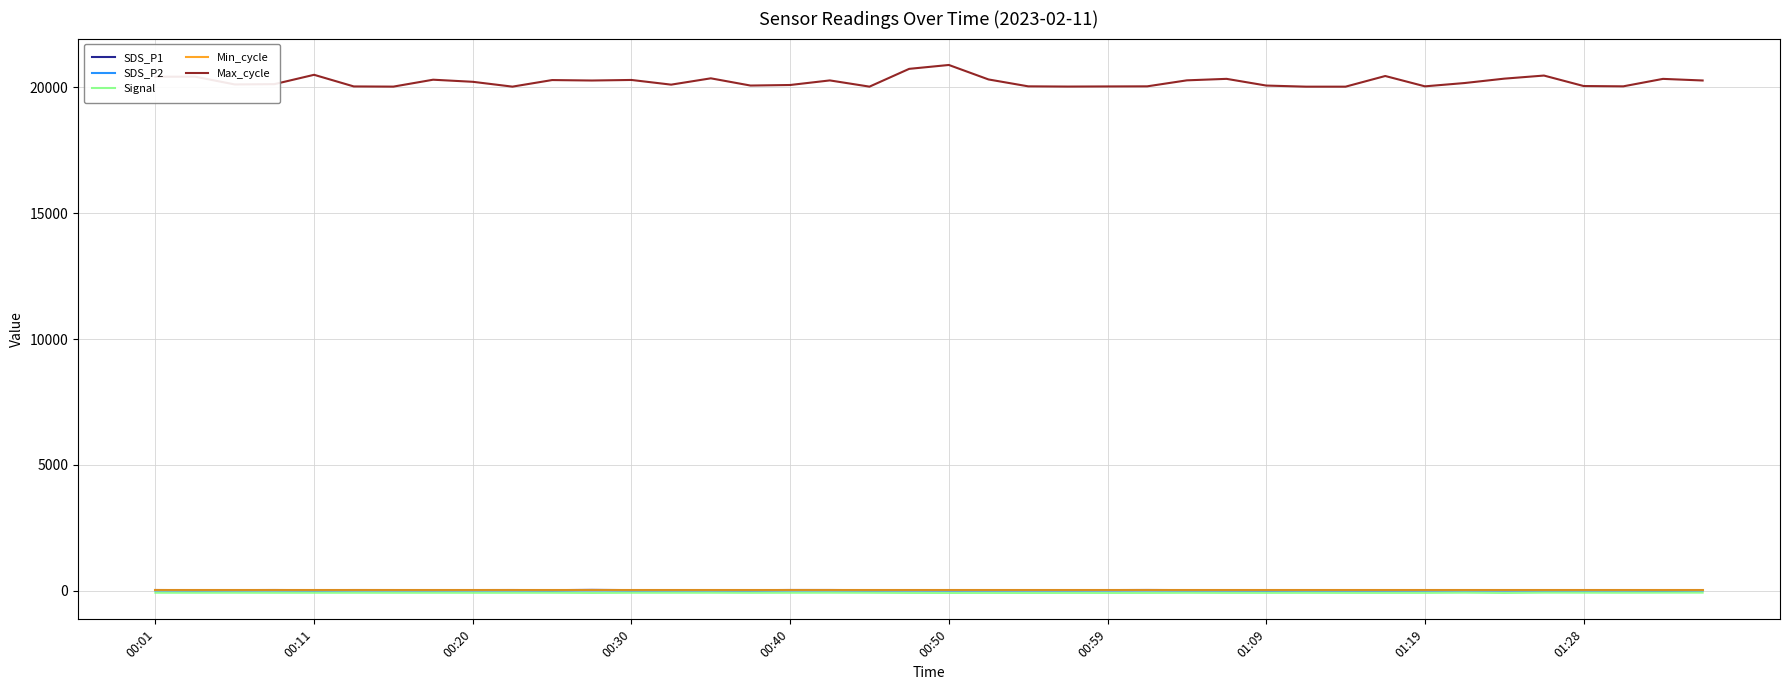

What is the maximum value shown in the chart?

20882.0